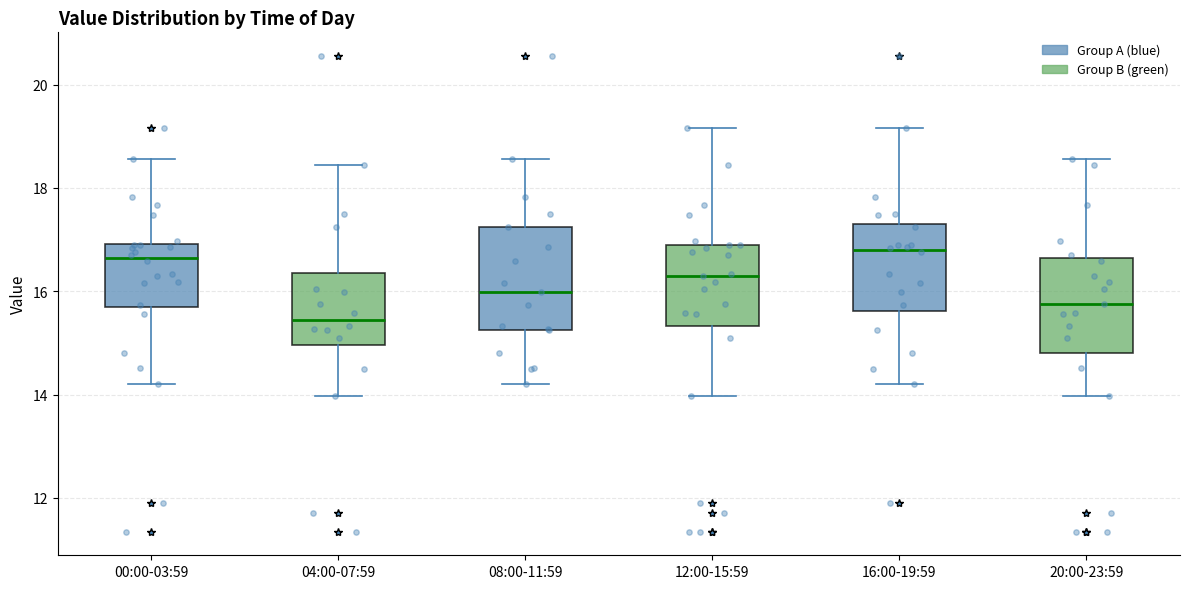

Reading left to right, transcribe this box plot: for each box, give where its median line is, the range the box spans, and where its two whiskers end, as read against the y-axis. The values are not printed on the chart, so give them approximately, as read against the axis.

00:00-03:59: median 16.6, box 15.6 to 17.0, whiskers 14.2 to 18.6
04:00-07:59: median 15.4, box 15.0 to 16.4, whiskers 14.0 to 18.4
08:00-11:59: median 16.0, box 15.2 to 17.2, whiskers 14.2 to 18.6
12:00-15:59: median 16.4, box 15.4 to 17.0, whiskers 14.0 to 19.2
16:00-19:59: median 16.8, box 15.6 to 17.4, whiskers 14.2 to 19.2
20:00-23:59: median 15.8, box 14.8 to 16.6, whiskers 14.0 to 18.6